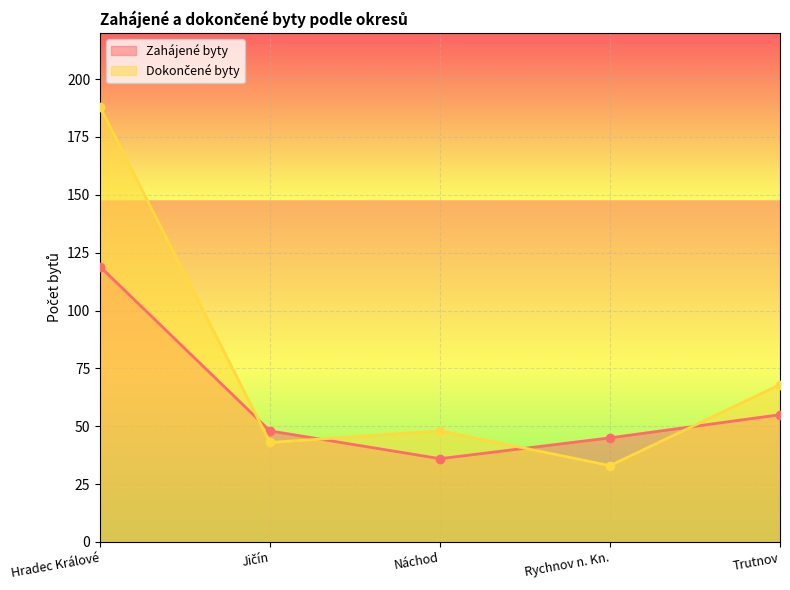

Between Jičín and Rychnov n. Kn., which series saw the biggest shift?

Dokončené byty